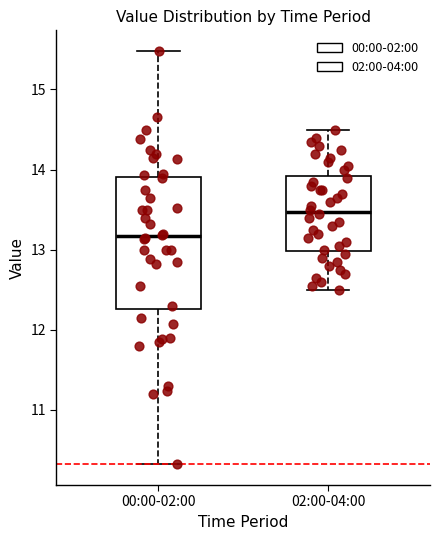

Which box has the lowest median line?

00:00-02:00